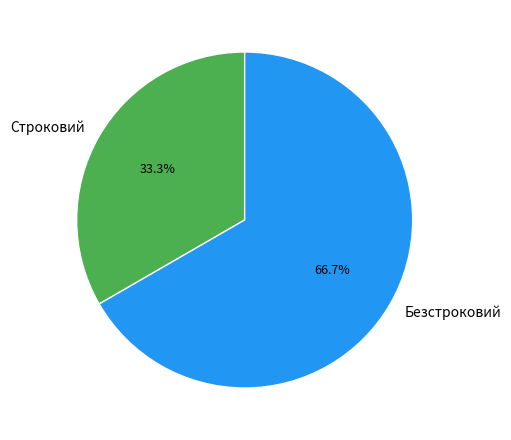

Is there a majority slice in this chart?

Yes